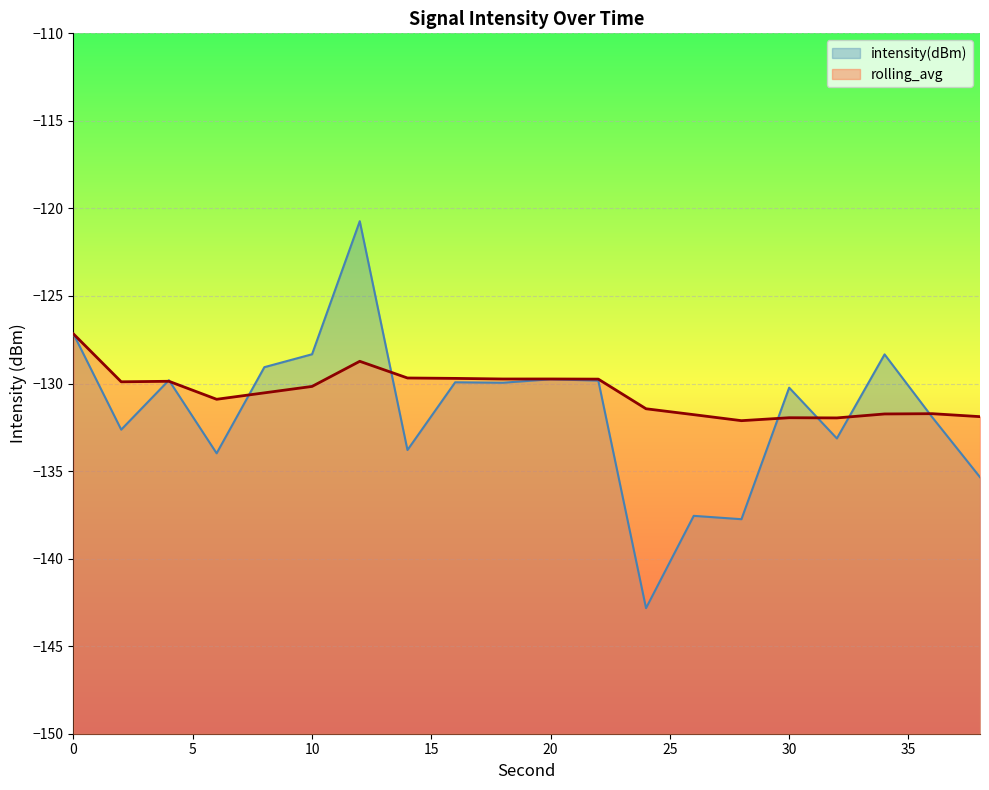

Between which two adjacent categories do rolling_avg and intensity(dBm) first intersect?

2 and 4